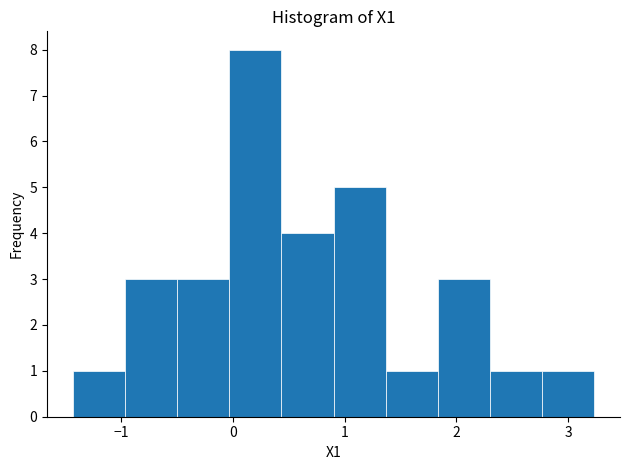

How tall is the bar that spans -0.5 to 0.0 on the x-axis? Neither the bar edges nor the heights are printed on the chart, so give them approximately, as read against the axes.

3